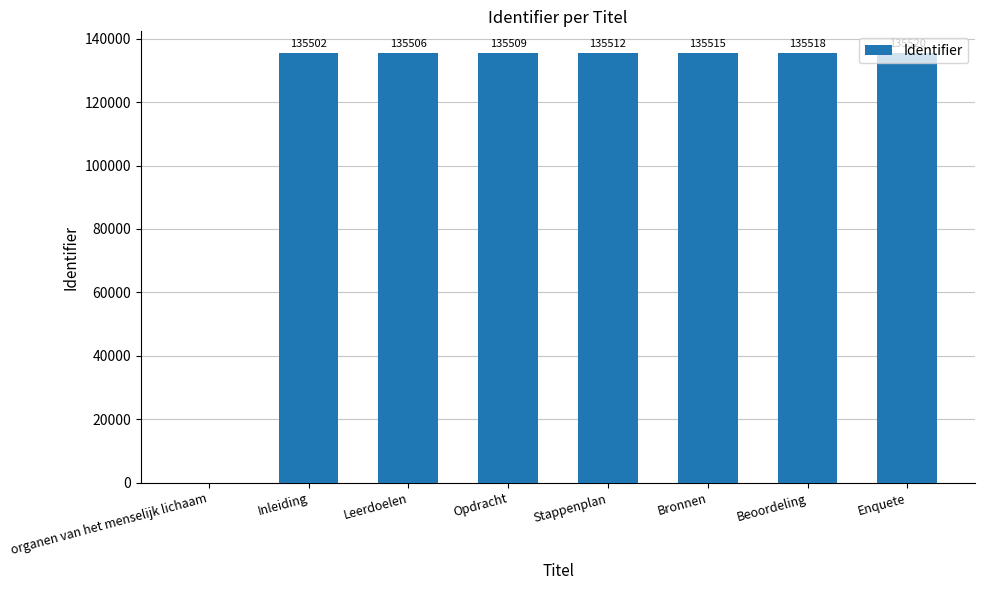

What is the sum of all values?

948582